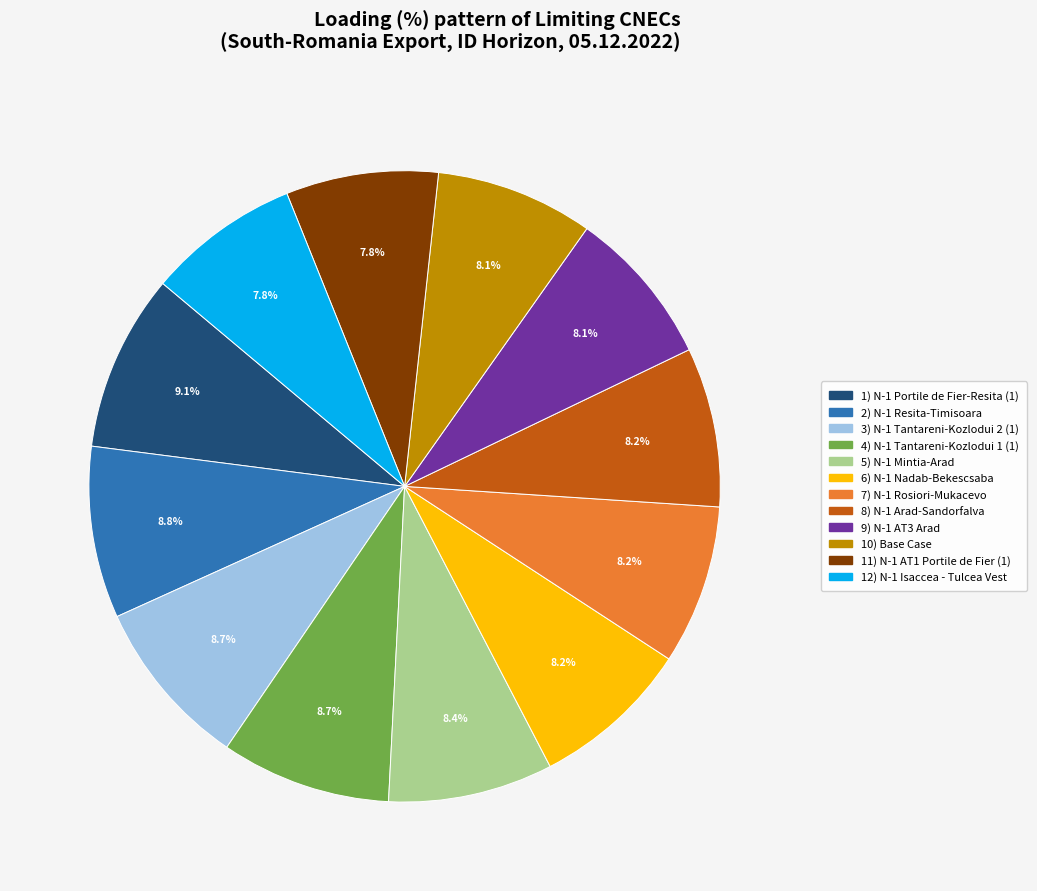

Is there any slice that represents more than half of the pie?

No